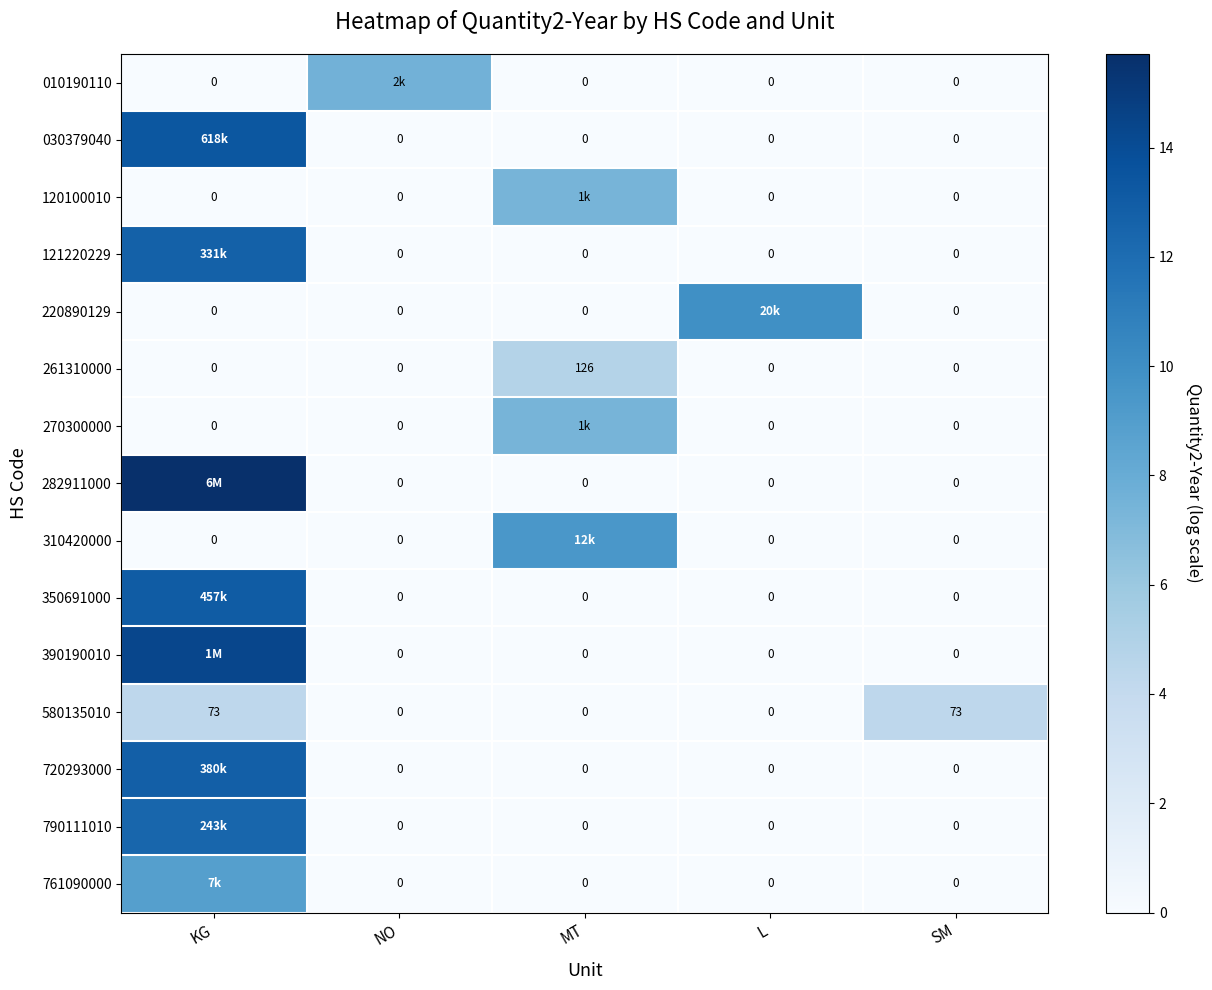

Is the value of 220890129 at NO greater than the value of 261310000 at MT?

No